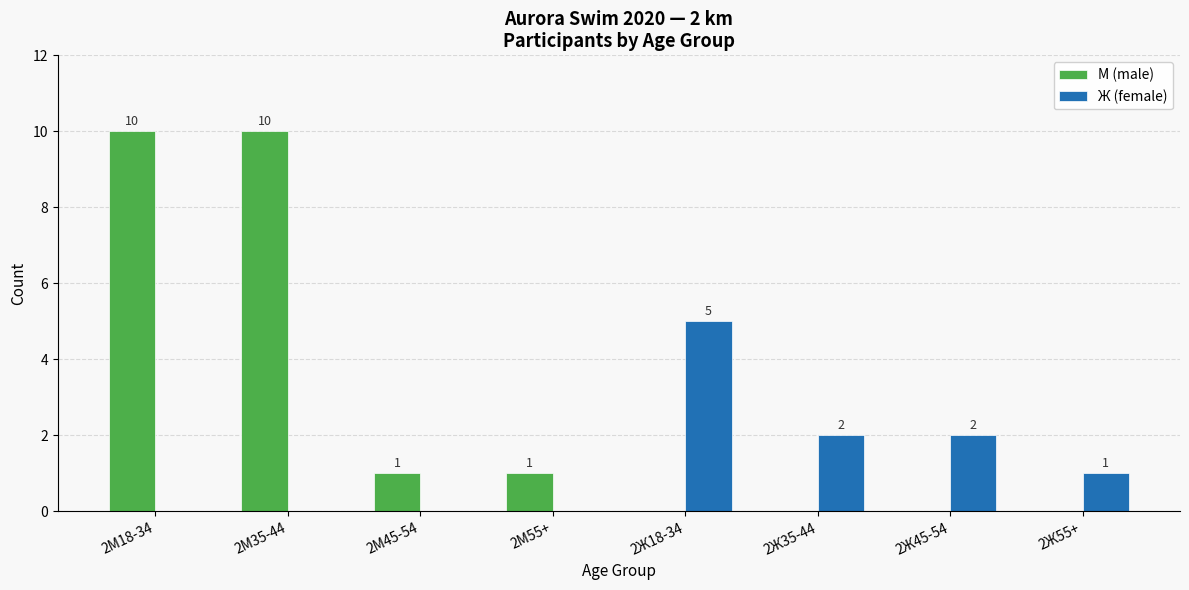

Which series changed the most between 2М18-34 and 2Ж35-44?

М (male)